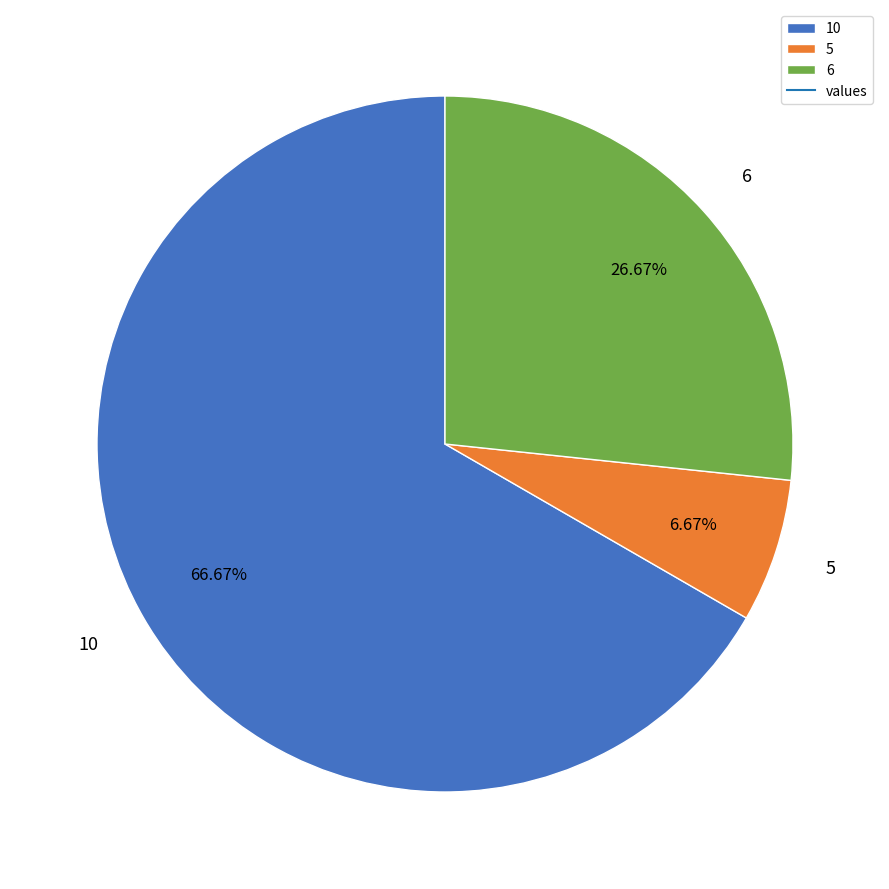

Which category has the biggest portion of the pie?

10